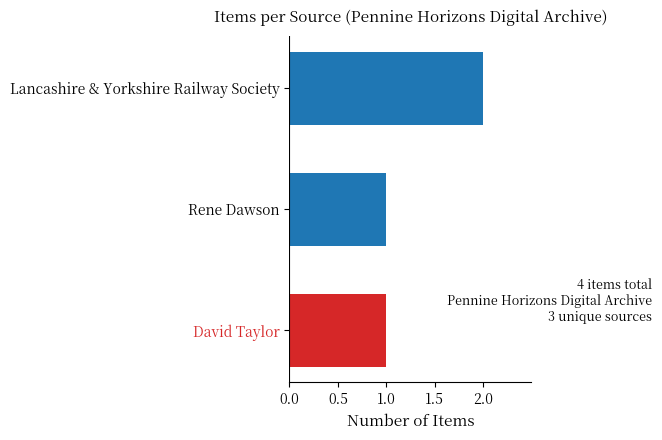

Reading top to bottom, transcribe all the data shown in this chart.

2	1	1